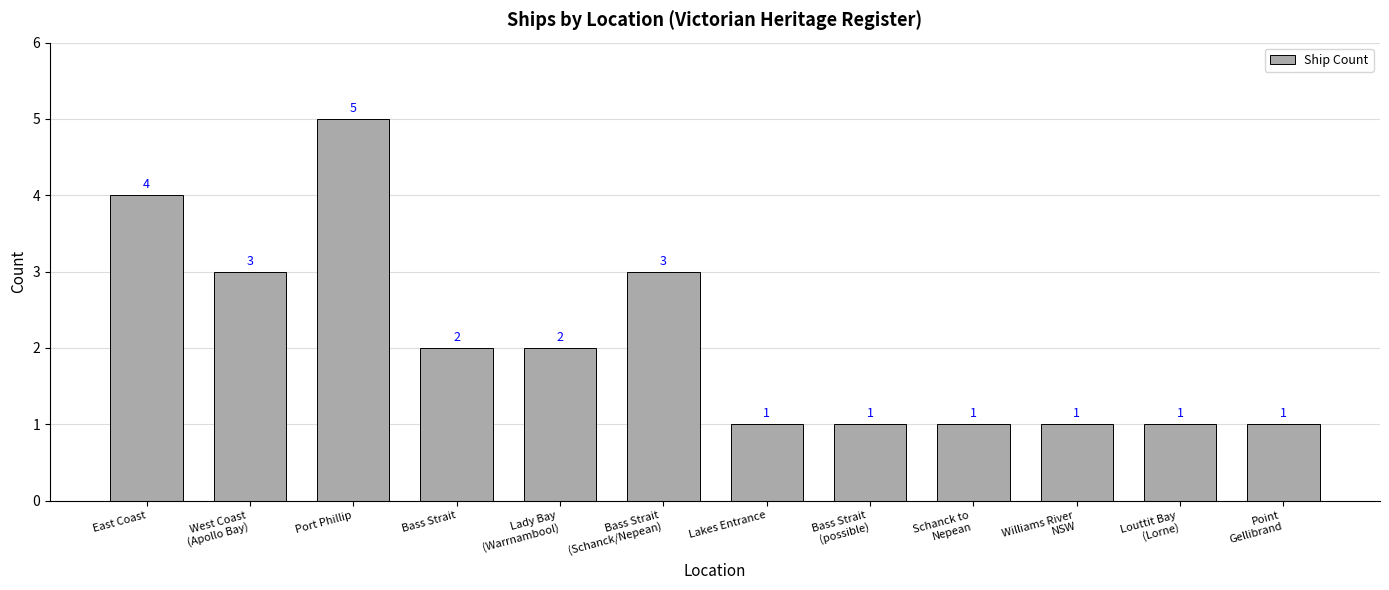

Where does the data first go above 2?

East Coast